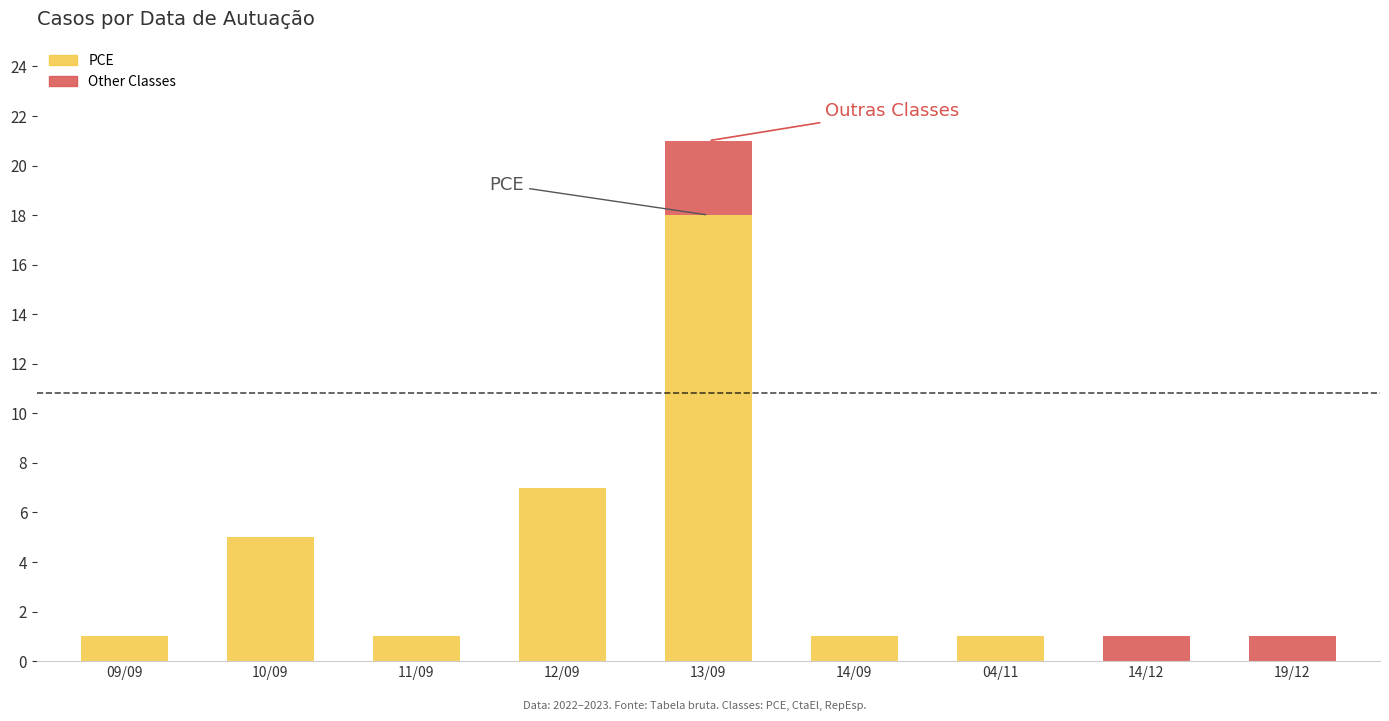

What is the maximum value for PCE?

18